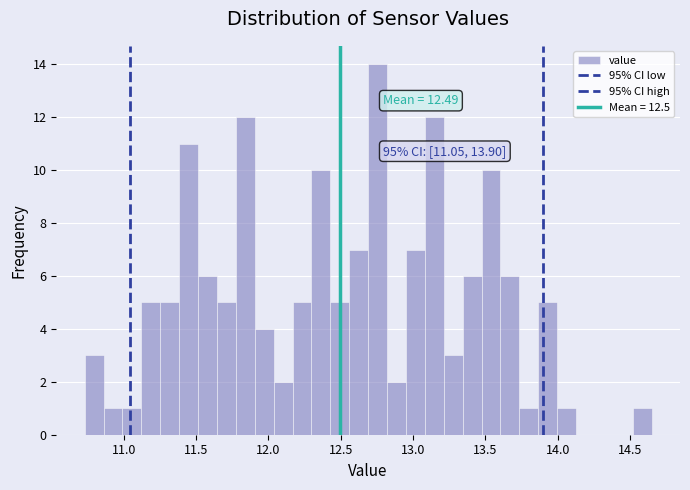

Read against the x-axis, roughly where is the centre of the tallest bar?

12.75